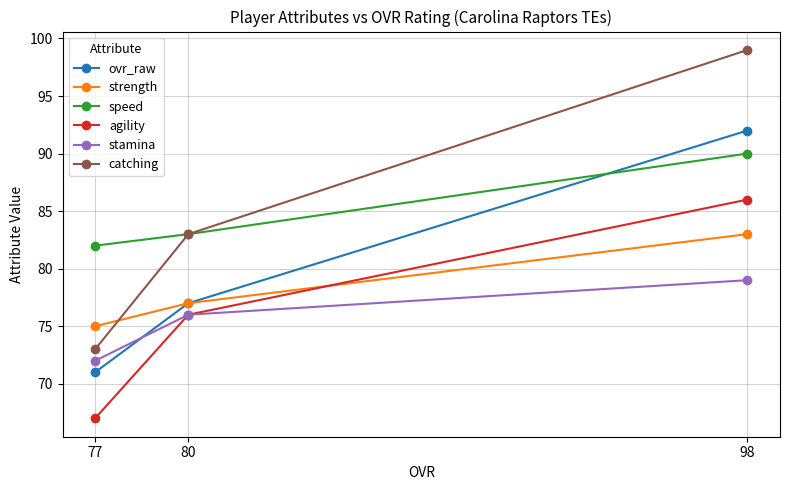

Rank the series by their maximum value, from highest to lowest.

catching, ovr_raw, speed, agility, strength, stamina